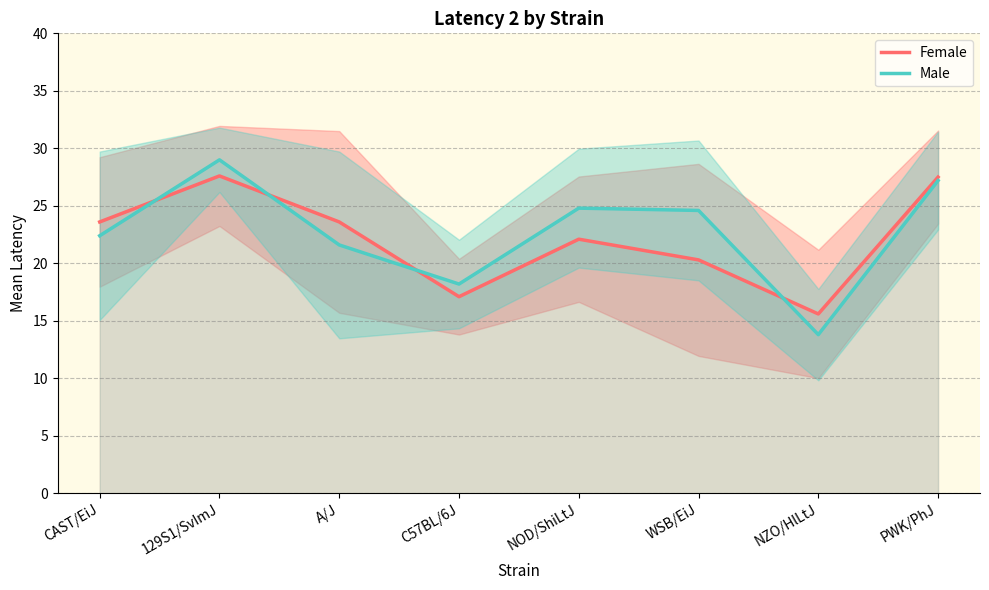

How many categories are shown in the chart?

8